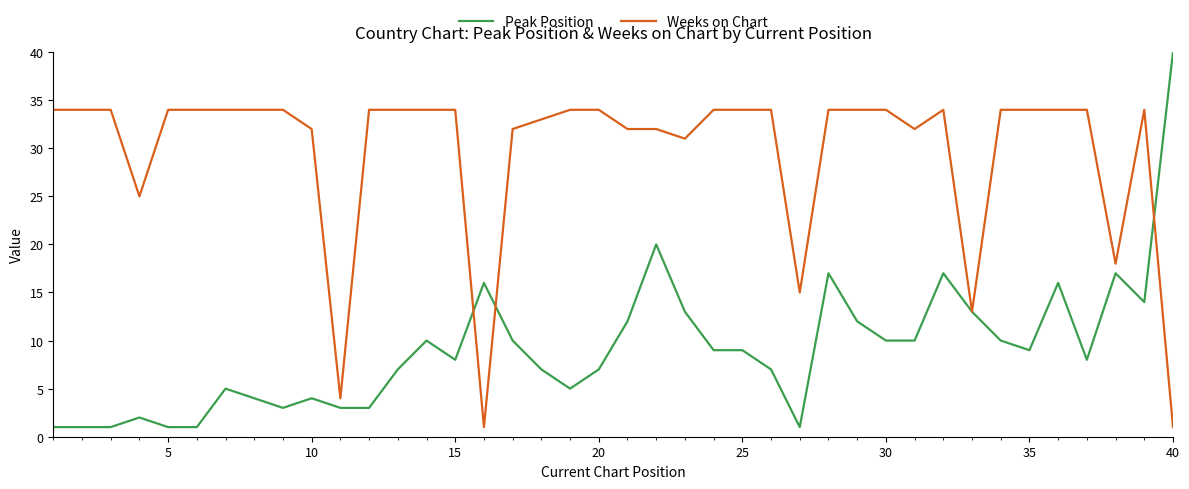

What is the maximum value for Weeks on Chart?

34